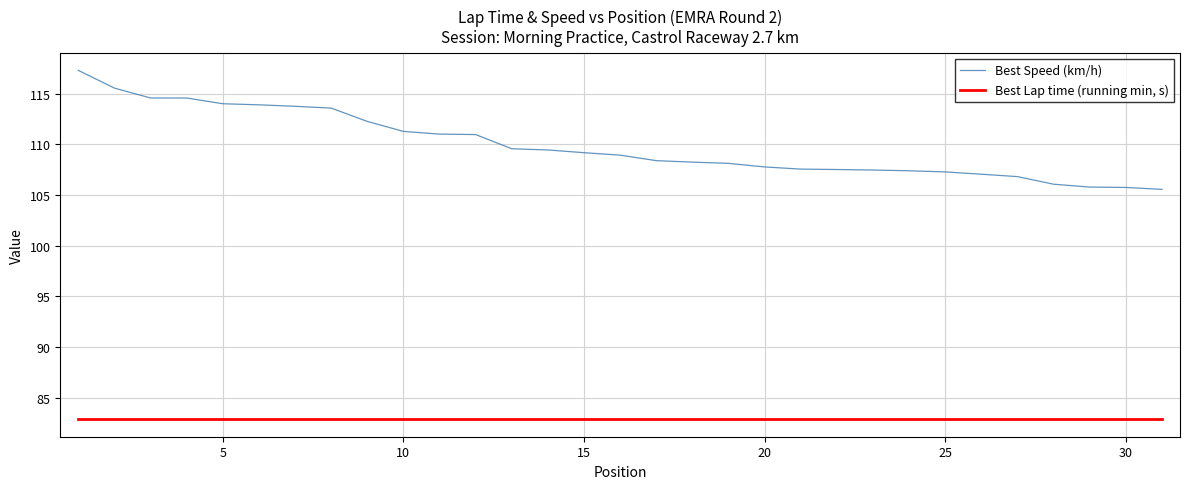

Which series has the widest spread of values?

Best Speed (km/h)